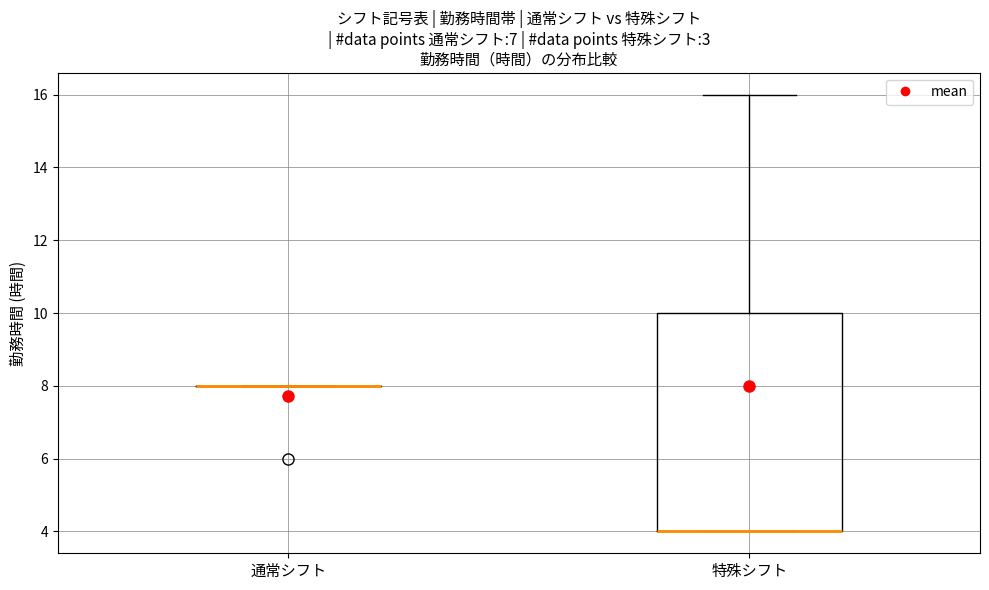

Reading left to right, transcribe this box plot: for each box, give where its median line is, the range the box spans, and where its two whiskers end, as read against the y-axis. The values are not printed on the chart, so give them approximately, as read against the axis.

通常シフト: box collapsed to a line at 8, whiskers 8 to 8
特殊シフト: median 4 (drawn on the box's lower edge), box 4 to 10, whiskers 4 to 16